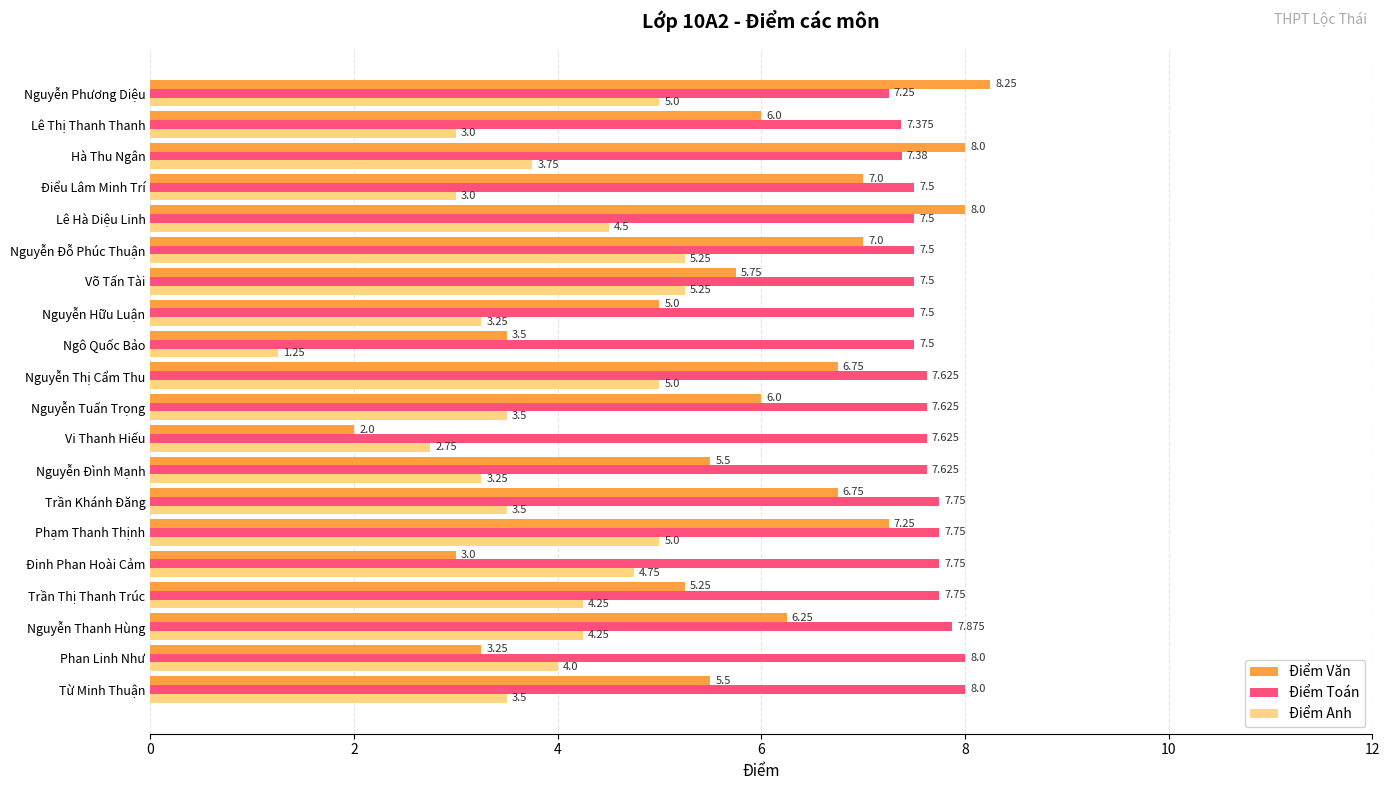

At Nguyễn Thị Cẩm Thu, list the series in order from largest to smallest.

Điểm Toán, Điểm Văn, Điểm Anh